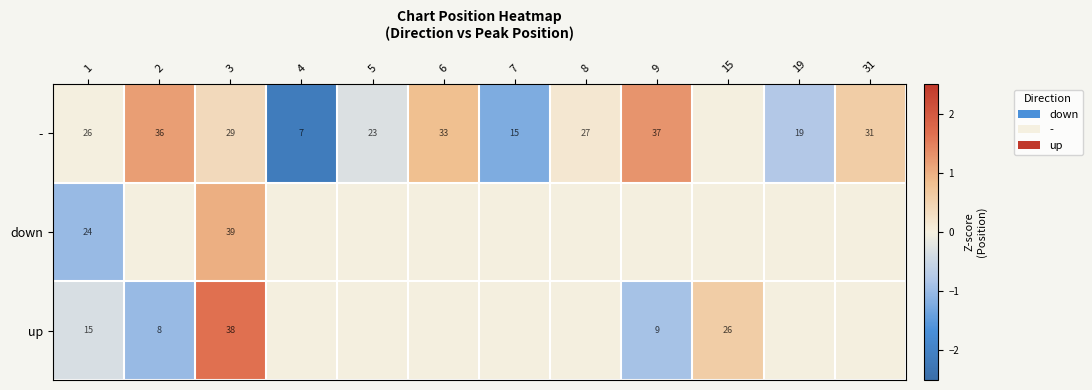

The up series shows 6 at 15. True or false?

False